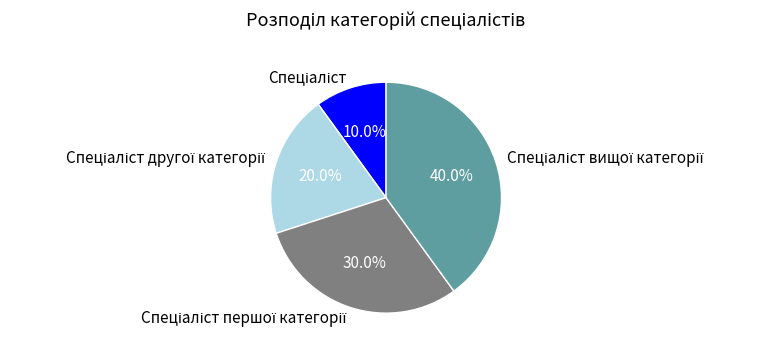

Is there any slice that represents more than half of the pie?

No